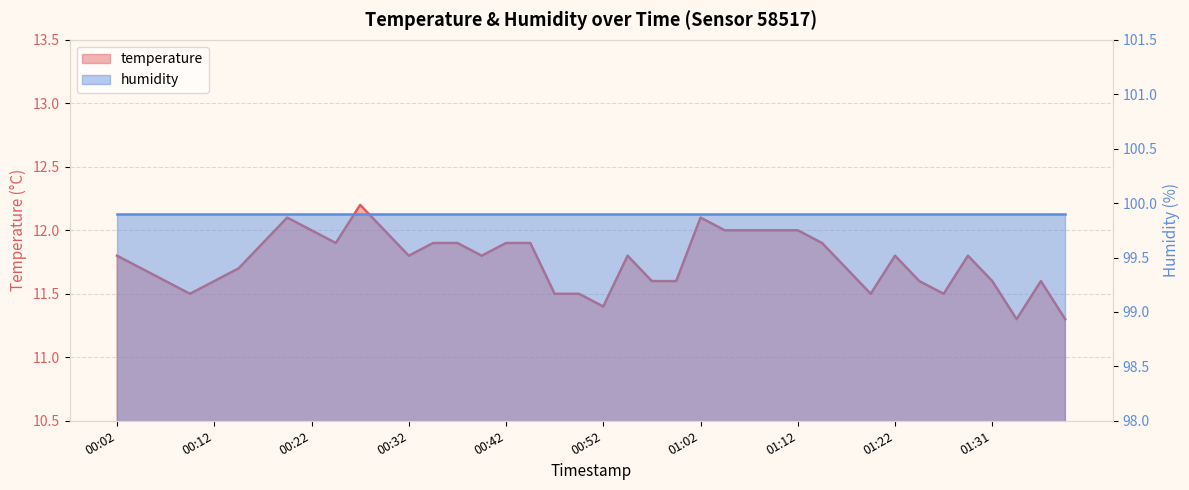

Which has a higher value, 01:14 or 00:59?

01:14